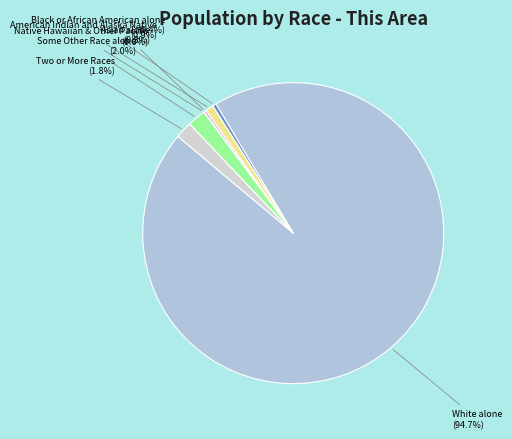

To the nearest percent, what percentage of the pie is Some Other Race alone?

2%